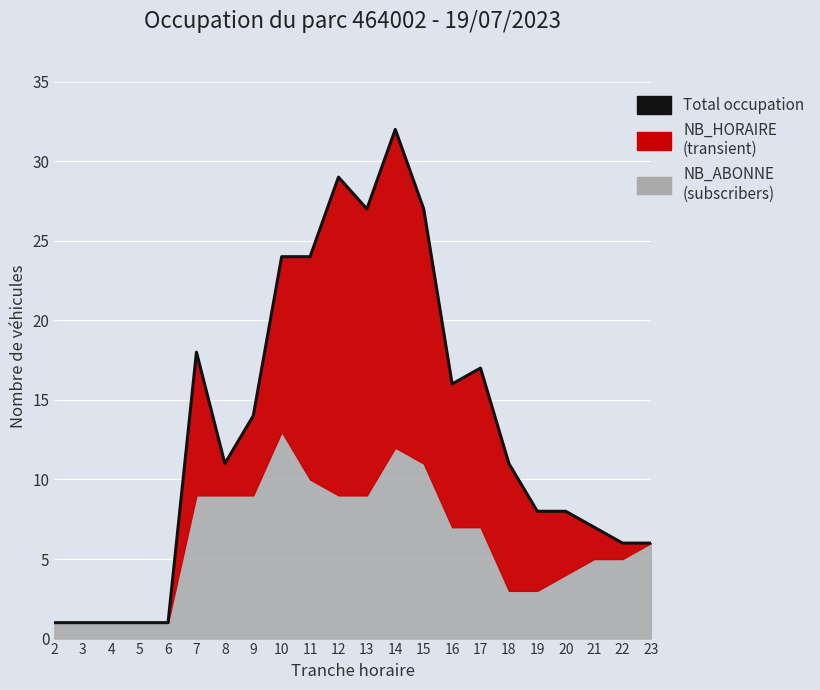

What is the difference between the second highest and minimum values?

28